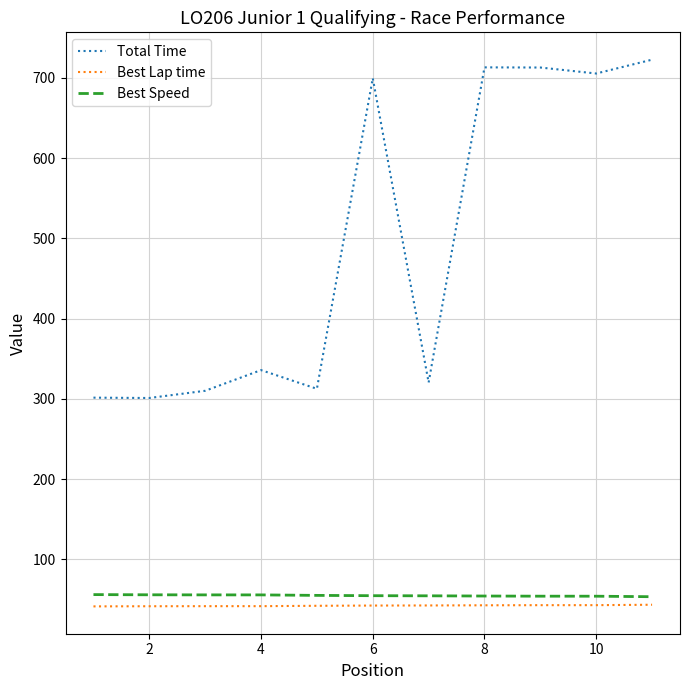

What is the minimum value for Total Time?

301.2